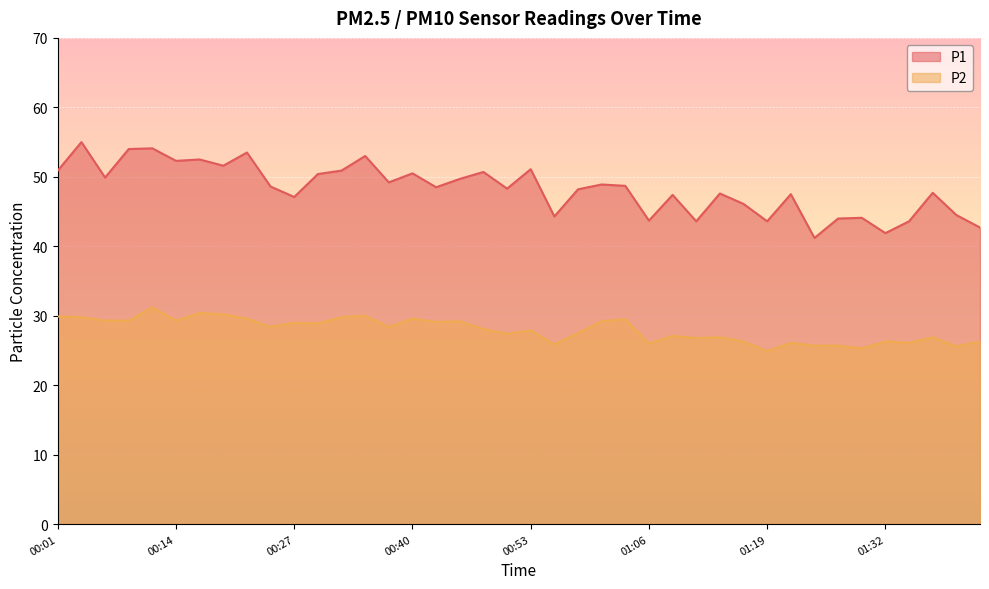

Is it true that P2 equals 27.1 at 01:08?

True